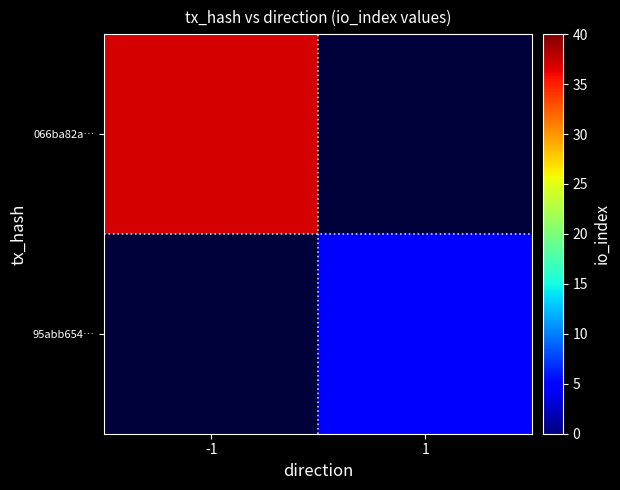

Is it true that 95abb654… equals 5.0 at 1?

True